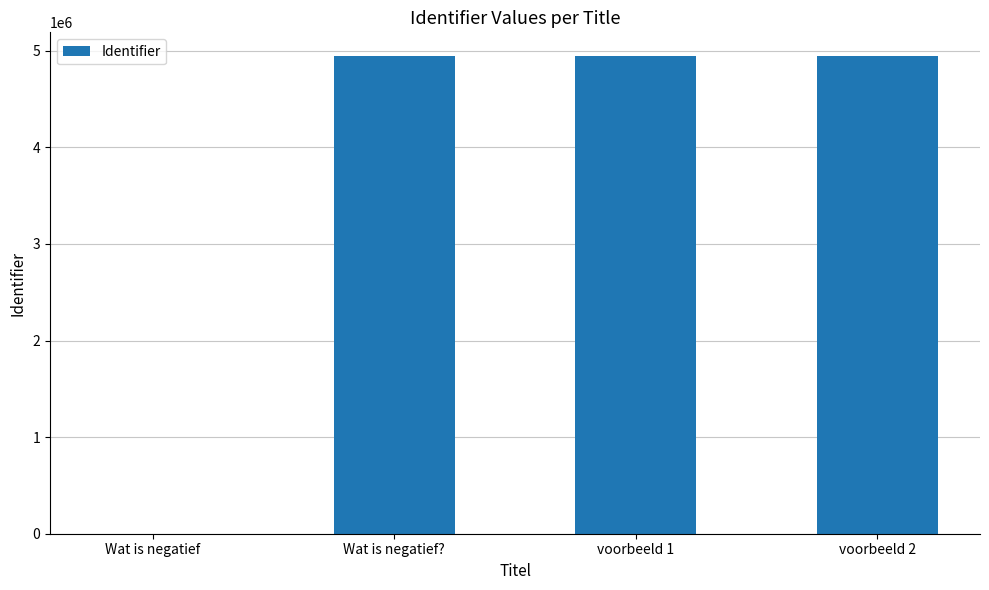

What is the greatest value displayed?

4944487